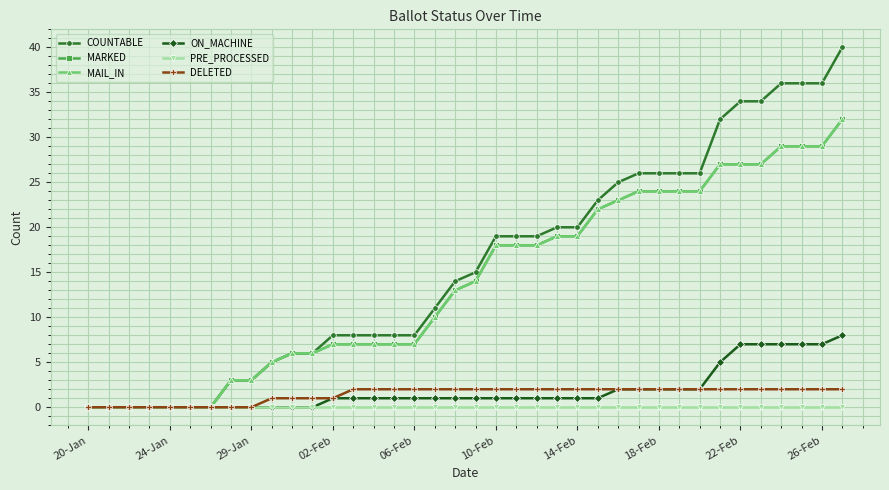

Does the chart have visible grid lines?

Yes